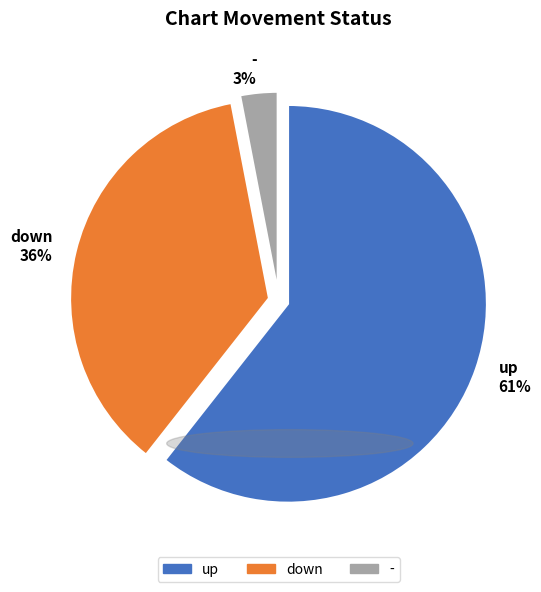

What percentage is the down slice, to the nearest percent?

36%